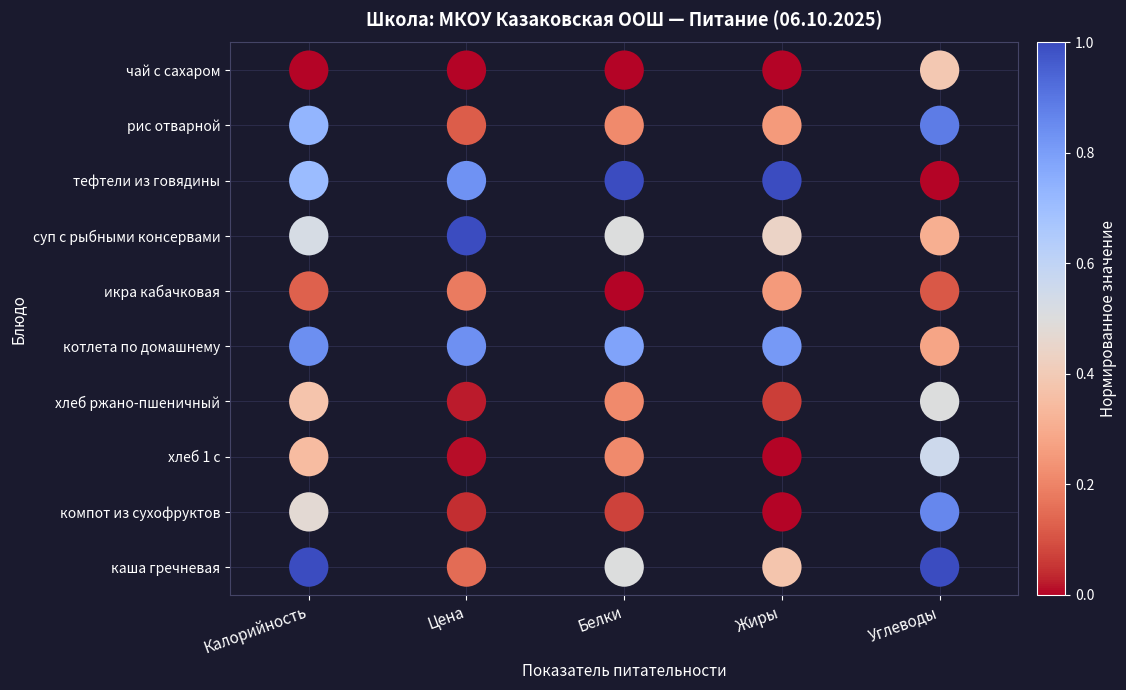

At which category does the chart reach its peak across all series?

Калорийность